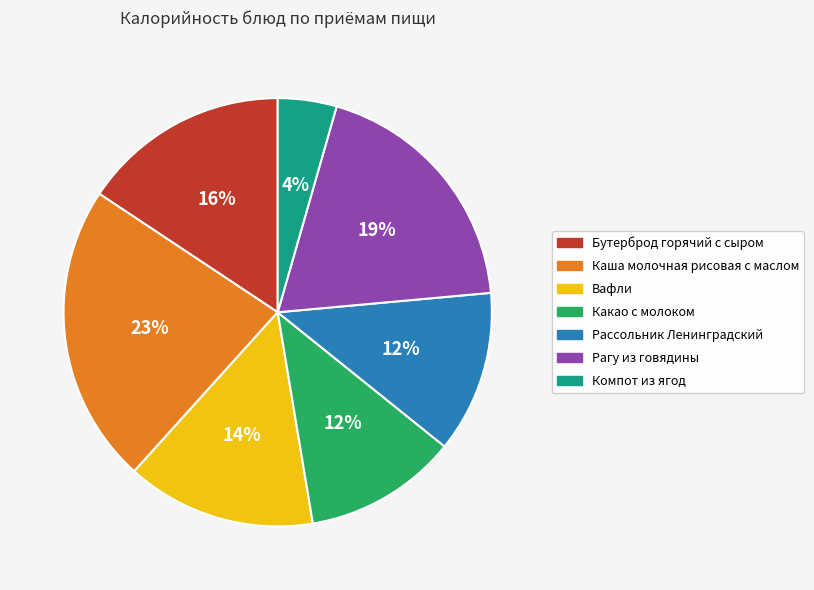

What is the smallest slice in the pie chart?

Компот из ягод